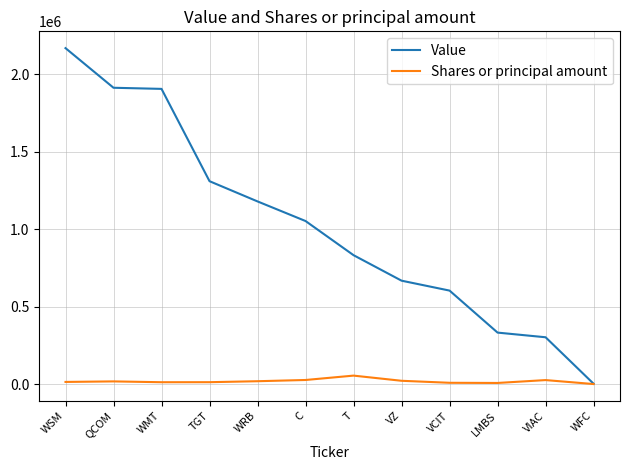

List the series in order of their overall mean, highest first.

Value, Shares or principal amount